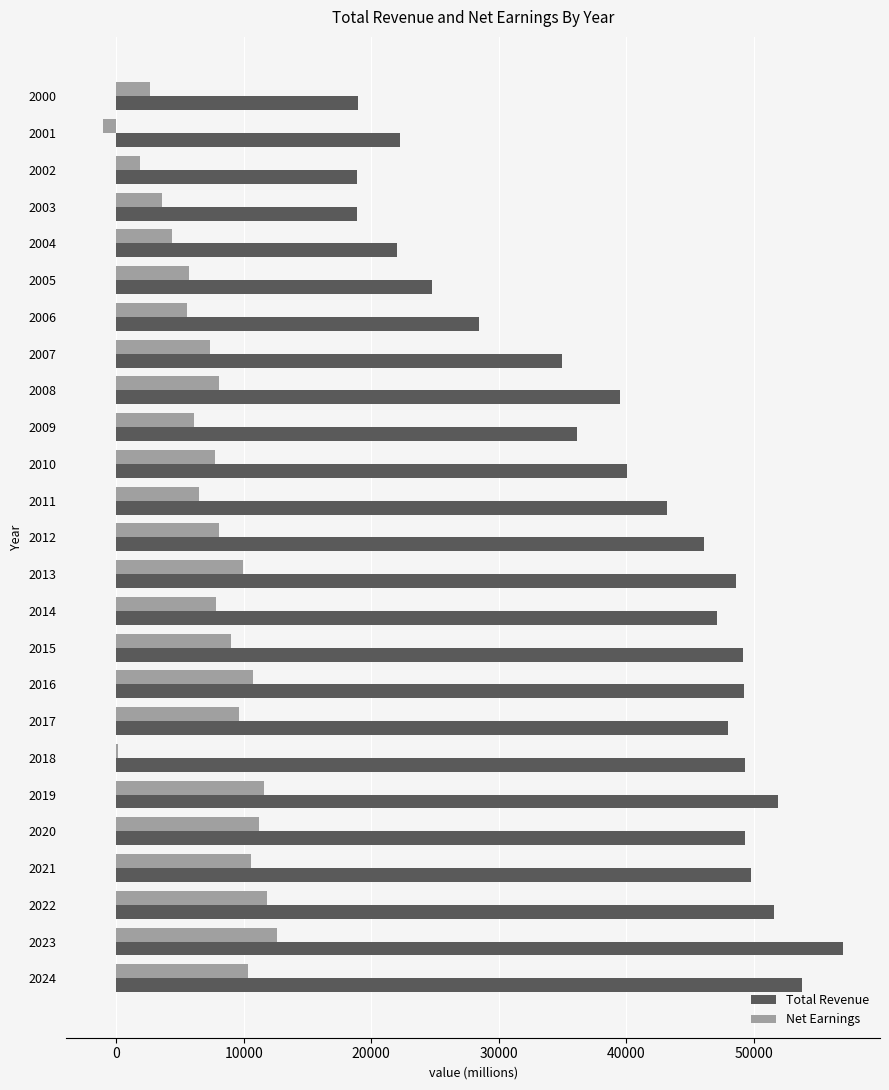

What is the highest value of the Net Earnings series?

12613